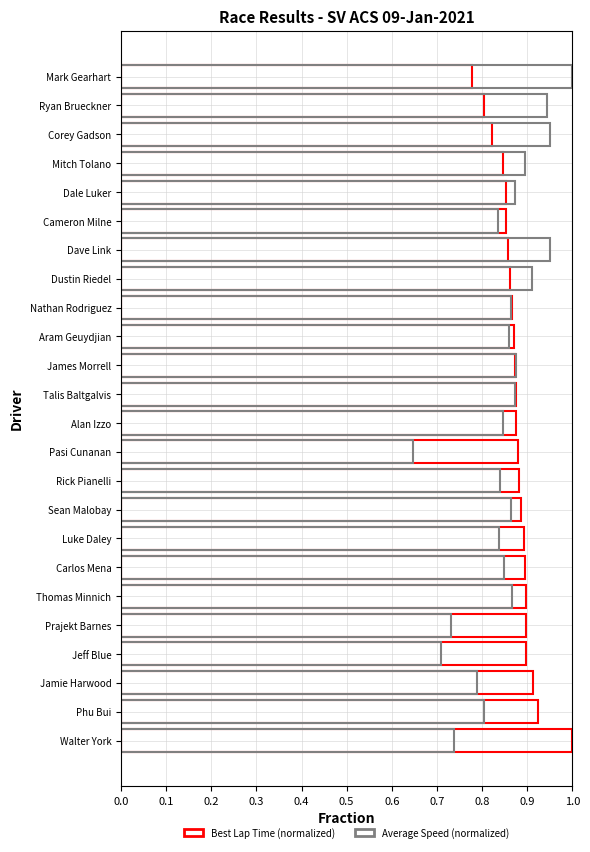

Which series has the largest total across all categories?

Best Lap Time (normalized)